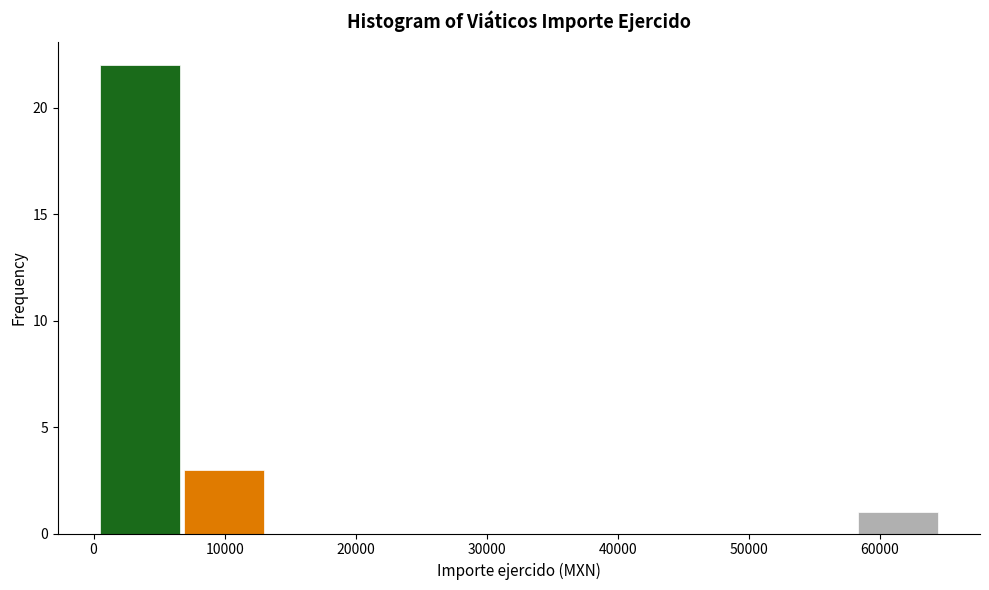

Over which range of the x-axis is the bar tallest?

0 to 7000